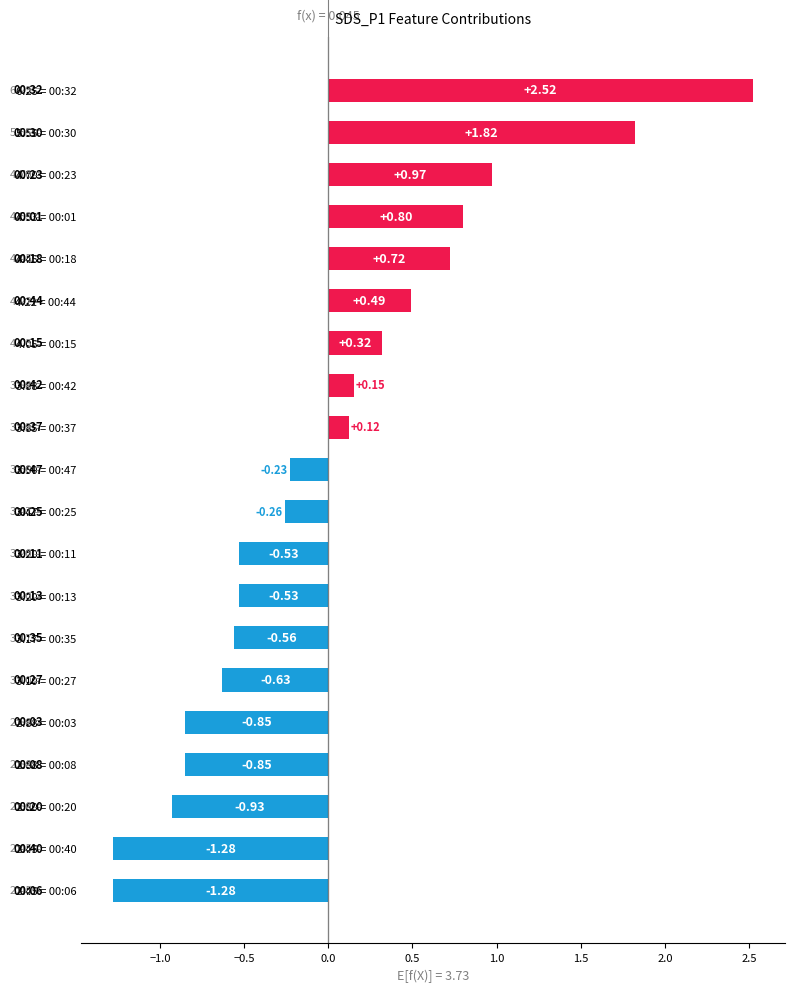

What is the change in value from 3.17 = 00:35 to 3.88 = 00:42?

+0.7